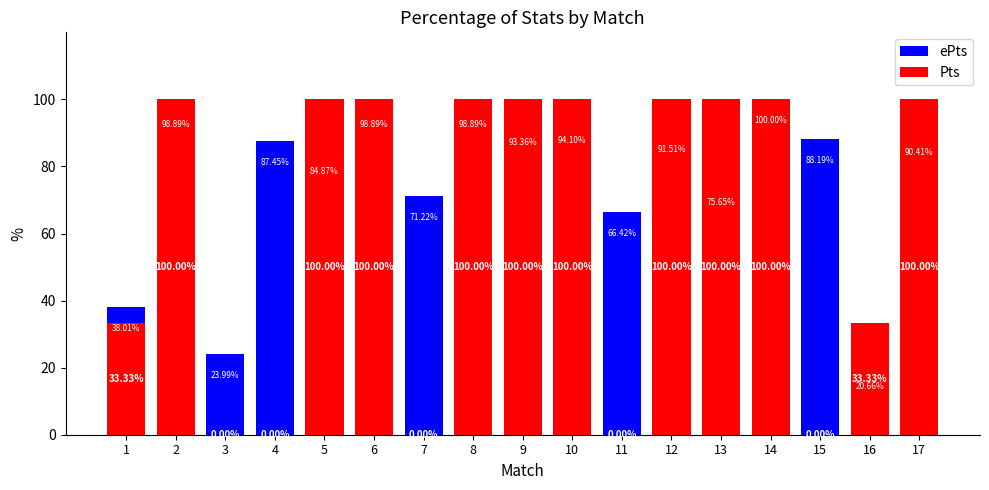

What is the average value of the ePts series?

77.8